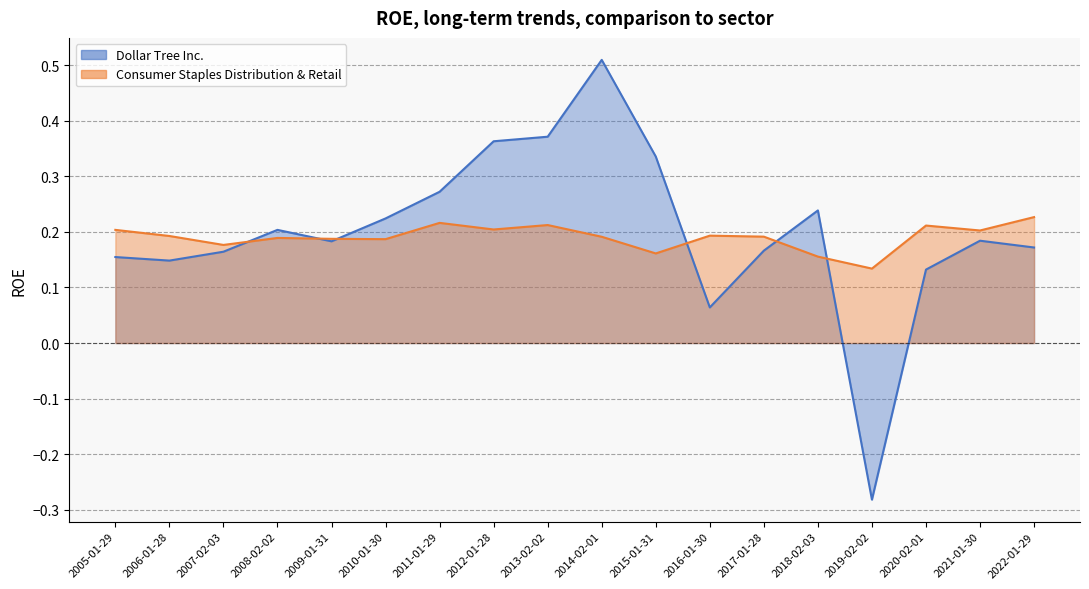

Rank the categories by Dollar Tree Inc. value from highest to lowest.

2014-02-01, 2013-02-02, 2012-01-28, 2015-01-31, 2011-01-29, 2018-02-03, 2010-01-30, 2008-02-02, 2021-01-30, 2009-01-31, 2022-01-29, 2017-01-28, 2007-02-03, 2005-01-29, 2006-01-28, 2020-02-01, 2016-01-30, 2019-02-02